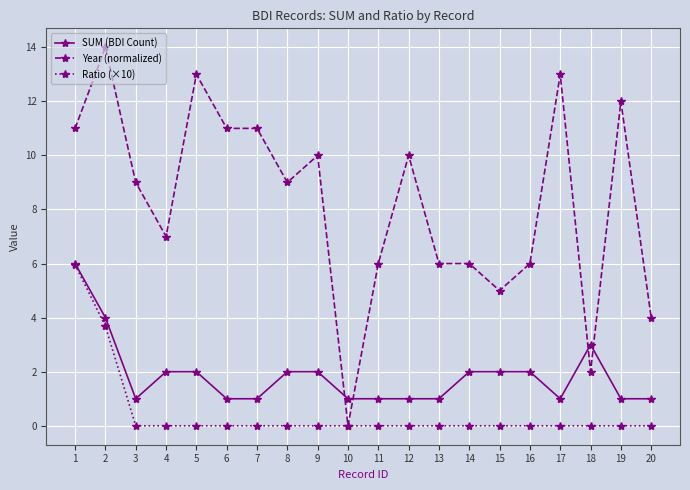

Which series has the largest total across all categories?

Year (normalized)